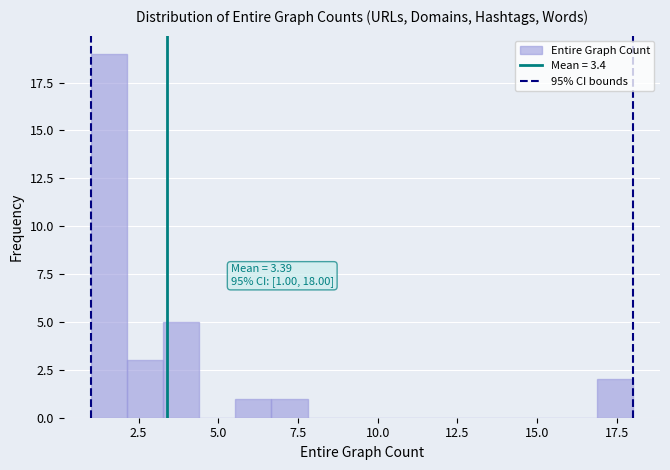

Around what value on the x-axis is the tallest bar? Give the approximate position of its centre, as read against the axis.

1.5